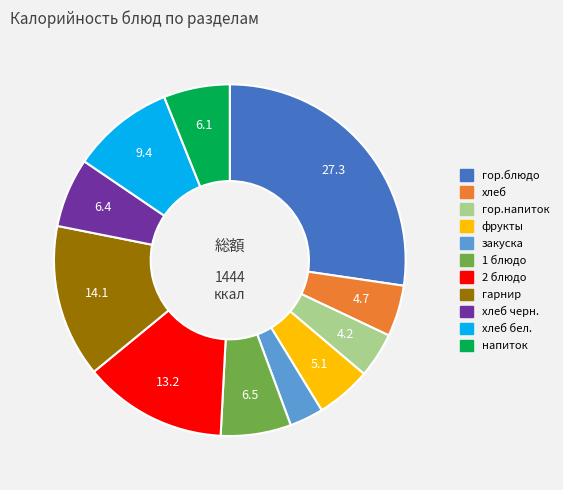

Is there a majority slice in this chart?

No